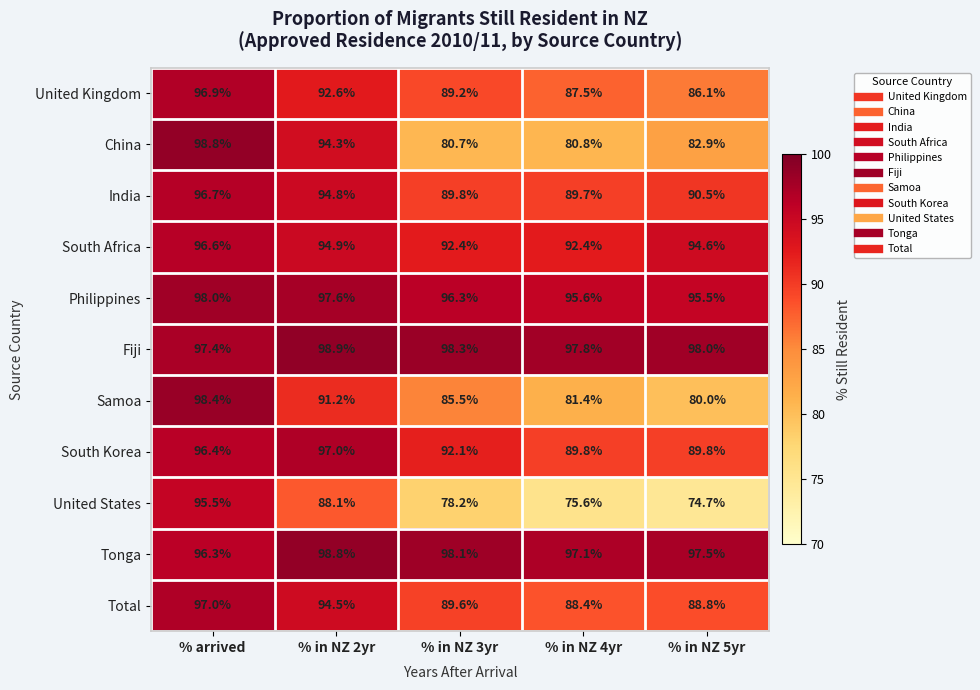

What is the approximate value of Tonga at % in NZ 4yr?

97.1